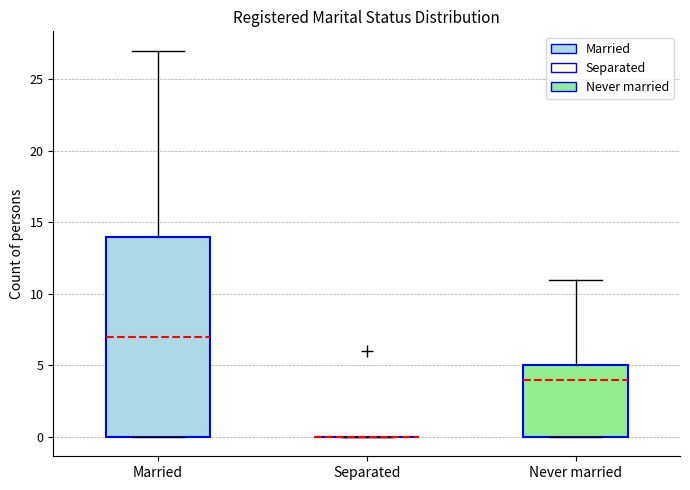

Which box is the tallest, from its lower edge to its upper edge?

Married